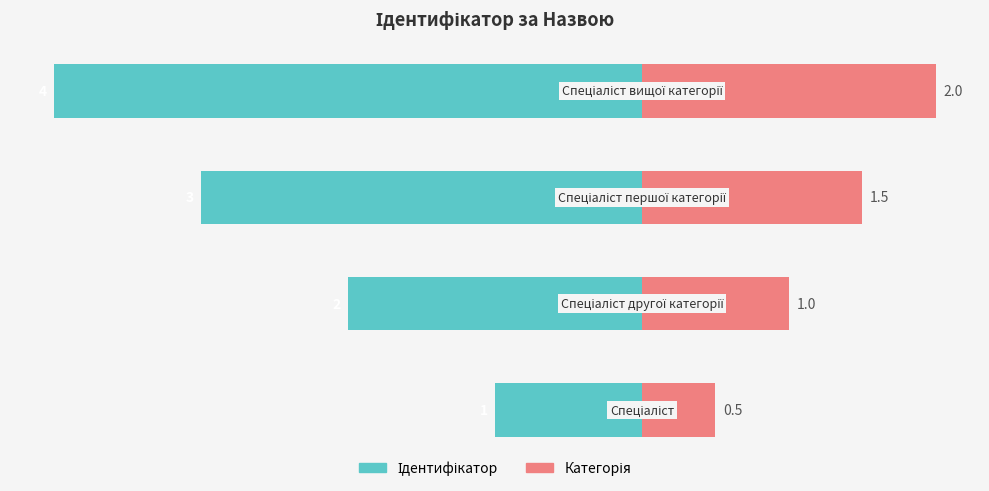

Reading left to right, extract all data points from this chart.

Ідентифікатор: -1.0	-2.0	-3.0	-4.0
Категорія: 0.5	1.0	1.5	2.0